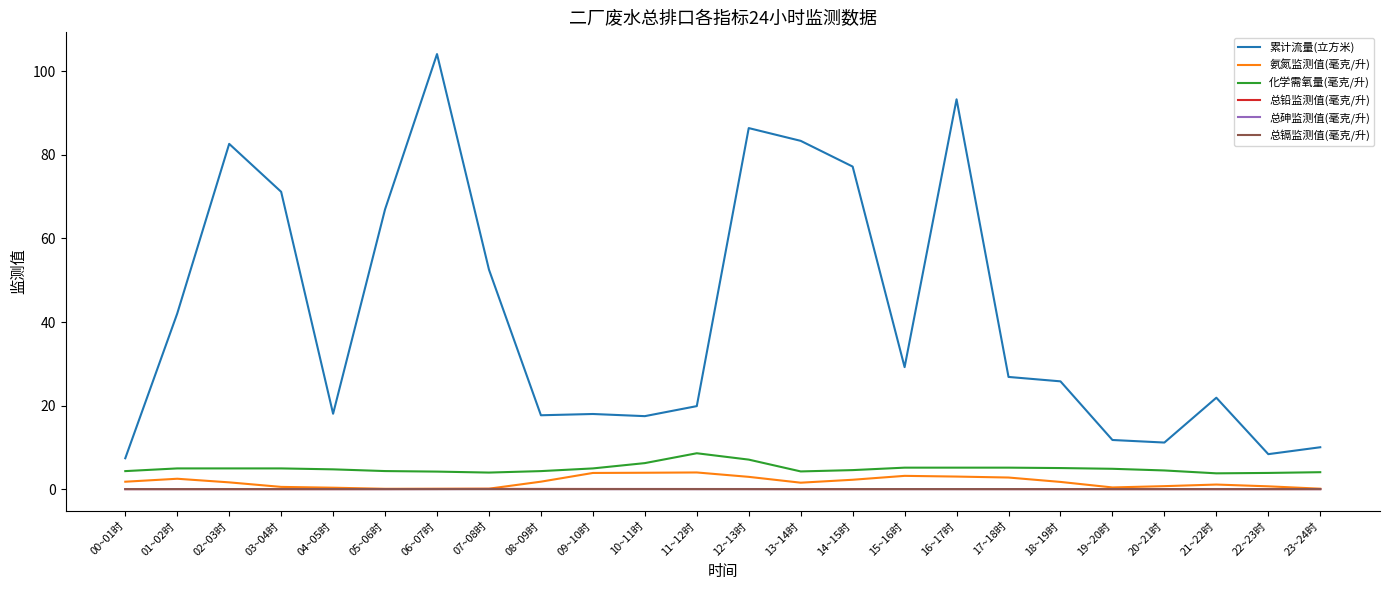

Is the value of 化学需氧量(毫克/升) at 10~11时 greater than the value of 氨氮监测值(毫克/升) at 04~05时?

Yes